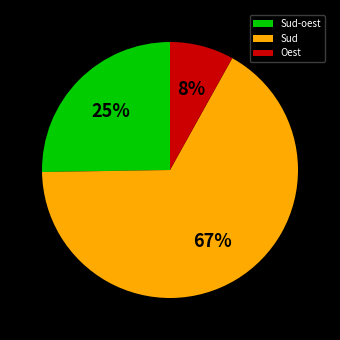

How many slices are in this pie chart?

3